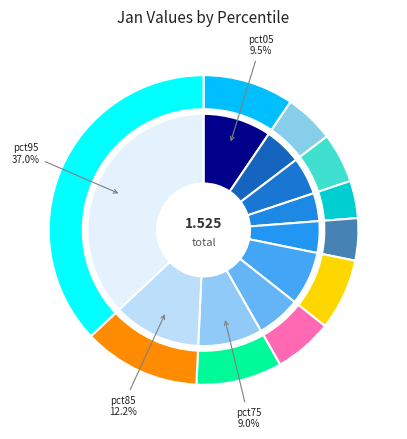

To the nearest percent, what portion does pct75 represent?

9%